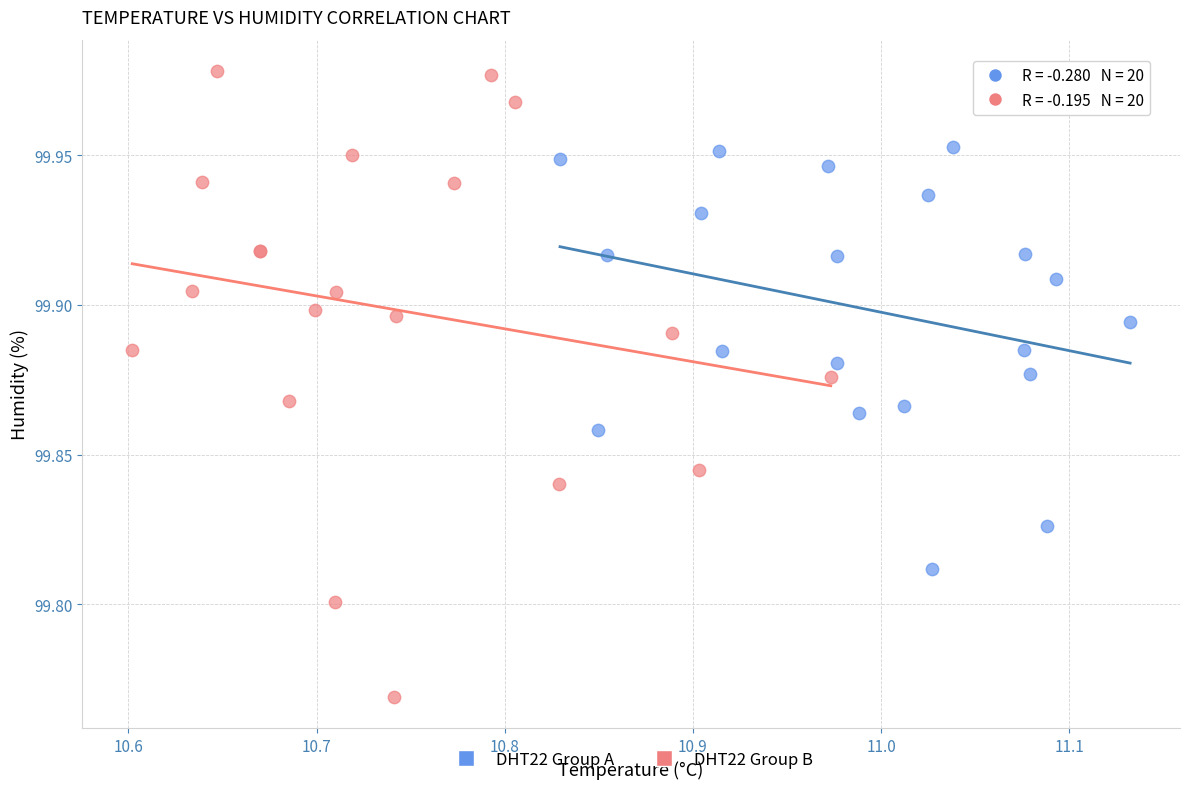

Which series reaches the minimum Y coordinate?

DHT22 Group B